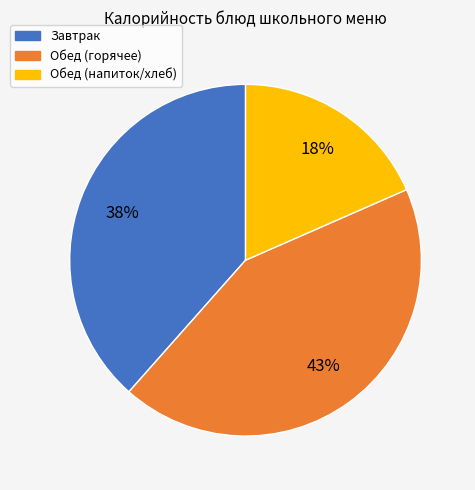

To the nearest percent, what is the difference between the largest and smallest slice percentages?

25%